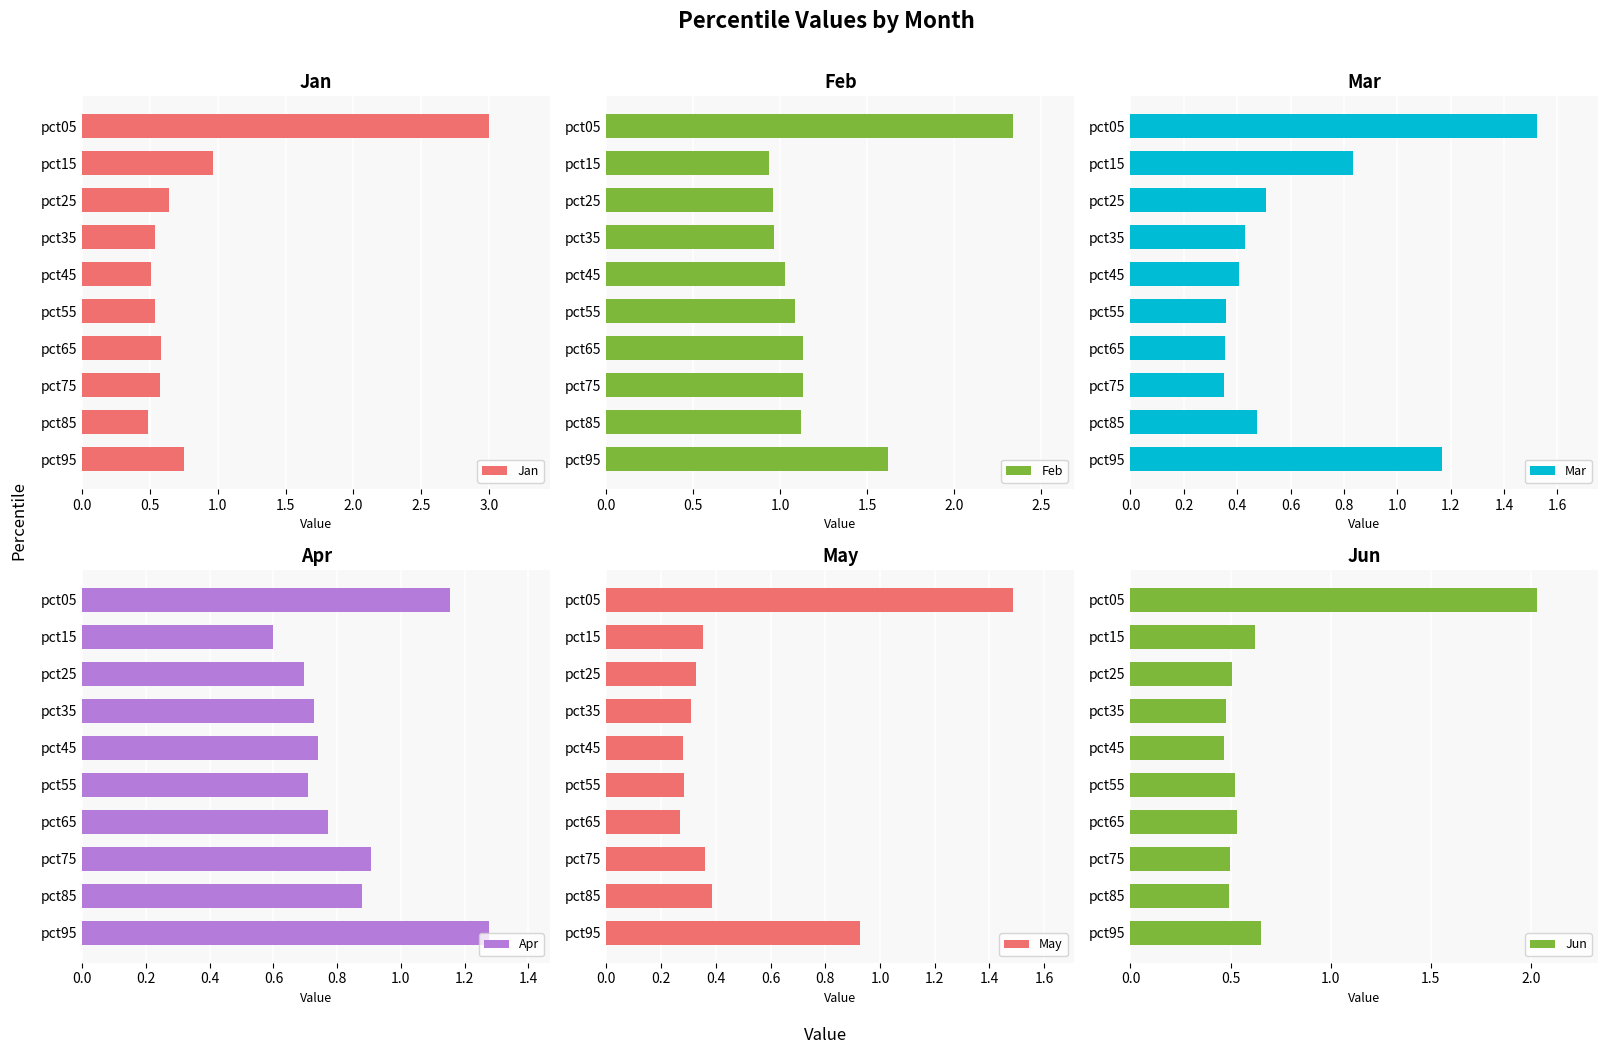

The value of Feb at pct05 is 3.3. True or false?

False